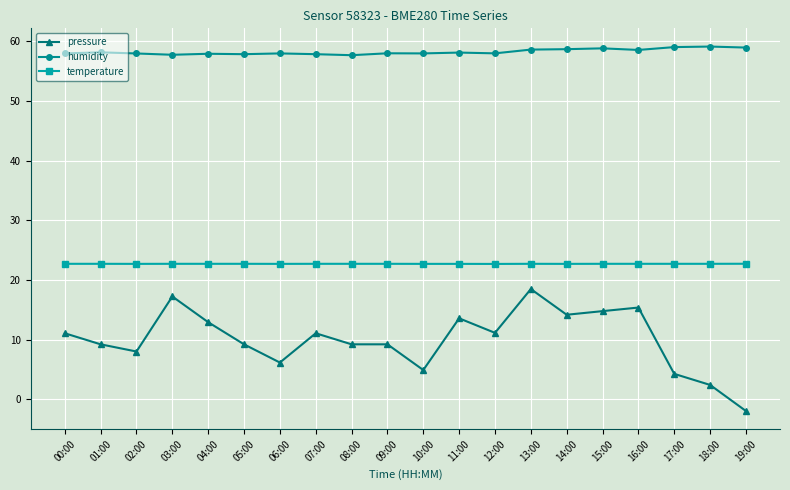

What are all the series names shown in the legend?

pressure, humidity, temperature